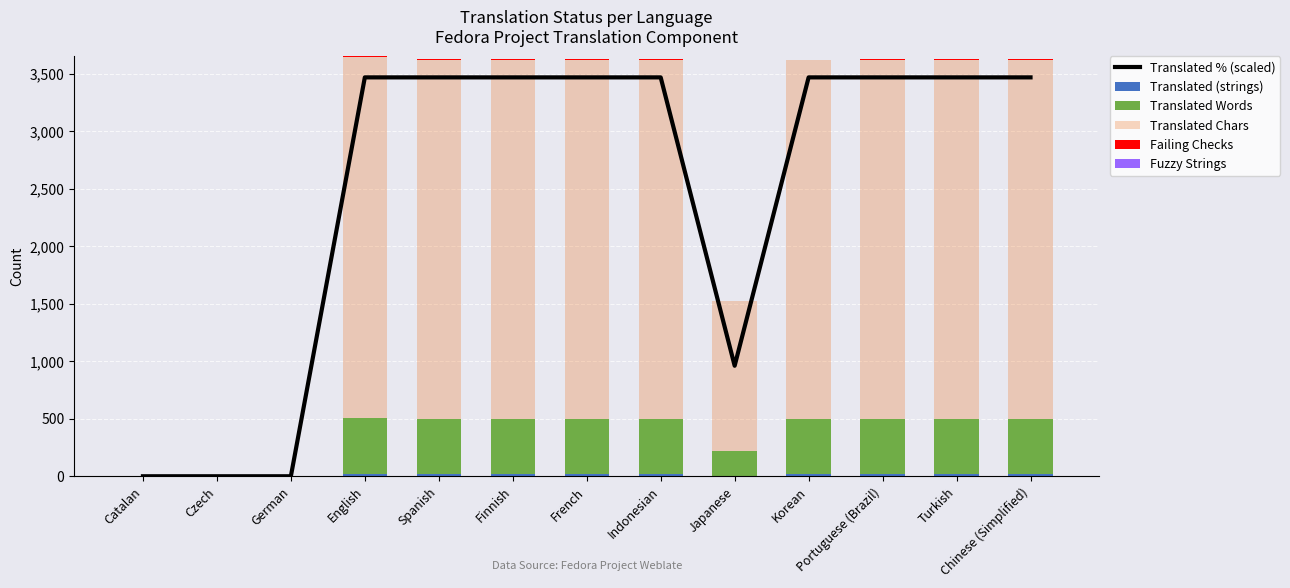

What is the sum of all Failing Checks values?

33.0